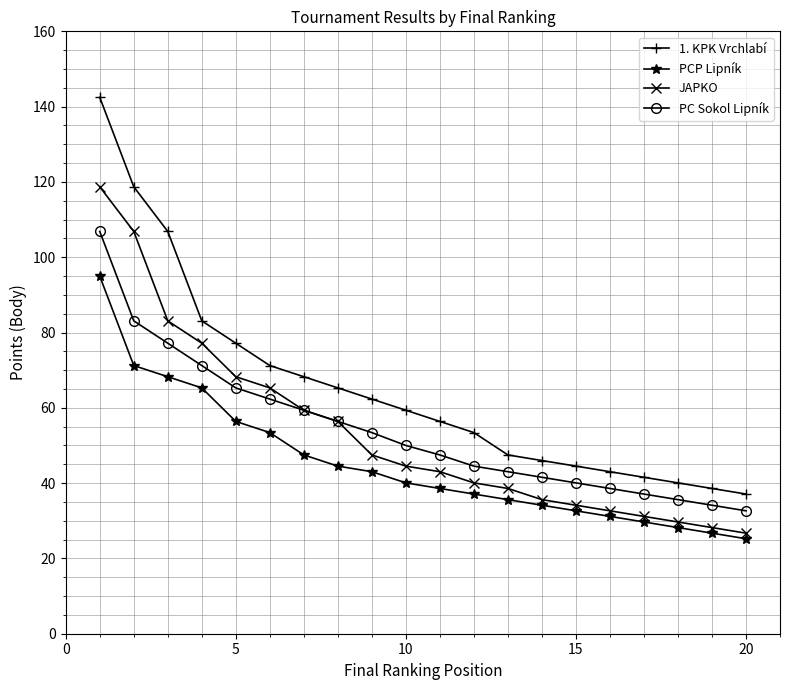

What is the minimum value shown in the chart?

25.2